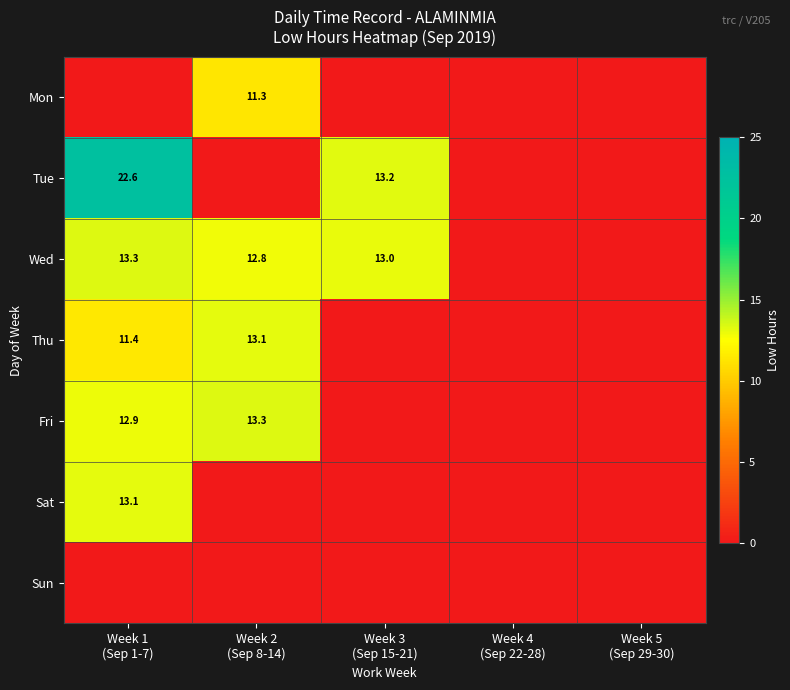

Which label corresponds to the largest value in the chart?

Week 1
(Sep 1-7)